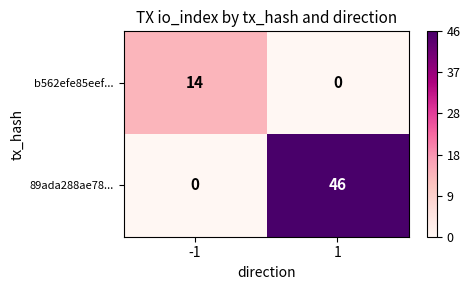

Reading left to right, transcribe all the data shown in this chart.

b562efe85eef...: -1=14	1=0
89ada288ae78...: -1=0	1=46